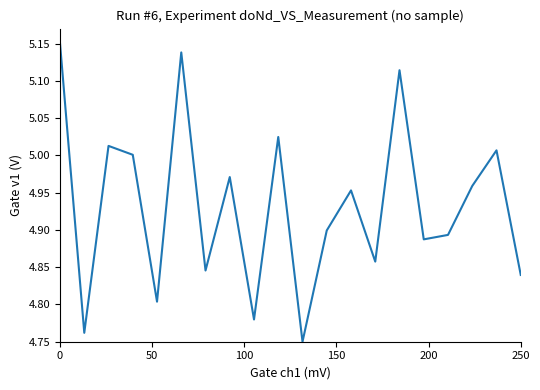

How many lines are shown in the chart?

1